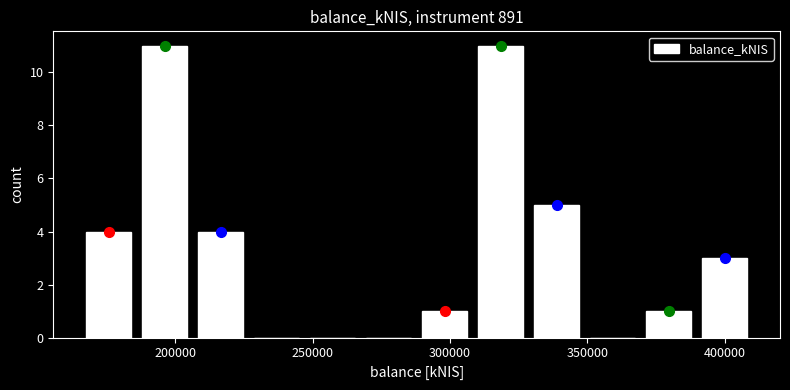

Reading left to right, transcribe this chart: for each bar, give the range it covers on the x-axis and its height. Neither the bar edges nor the heights are printed on the chart, so give them approximately, as read against the axes.

165000 to 185000: 4
185000 to 205000: 11
205000 to 225000: 4
225000 to 245000: 0
245000 to 270000: 0
270000 to 290000: 0
290000 to 310000: 1
310000 to 330000: 11
330000 to 350000: 5
350000 to 370000: 0
370000 to 390000: 1
390000 to 410000: 3